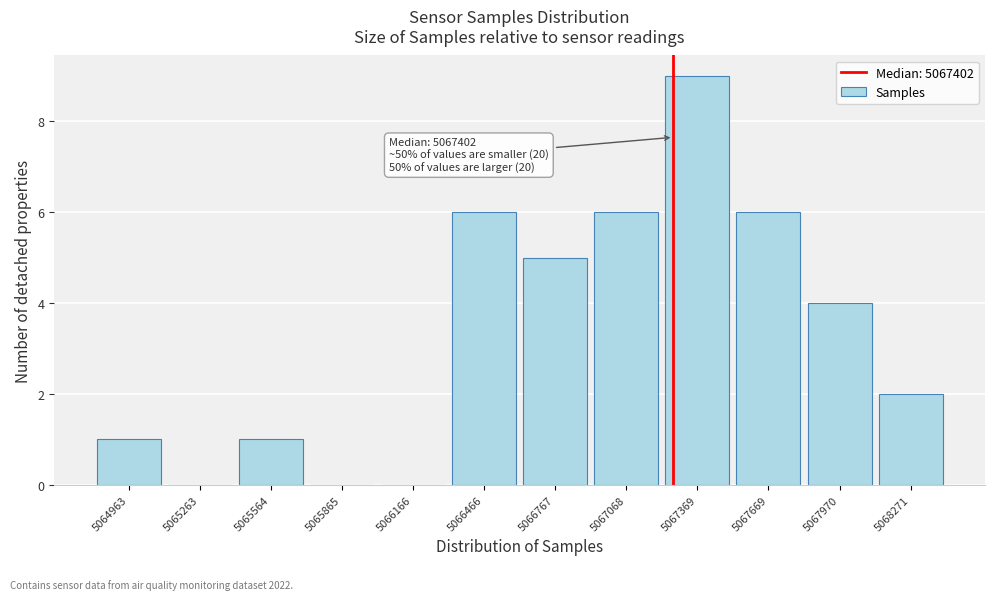

Reading right to left, extract all data points from this chart.

5068271=2	5067970=4	5067669=6	5067369=9	5067068=6	5066767=5	5066466=6	5066166=0	5065865=0	5065564=1	5065263=0	5064963=1